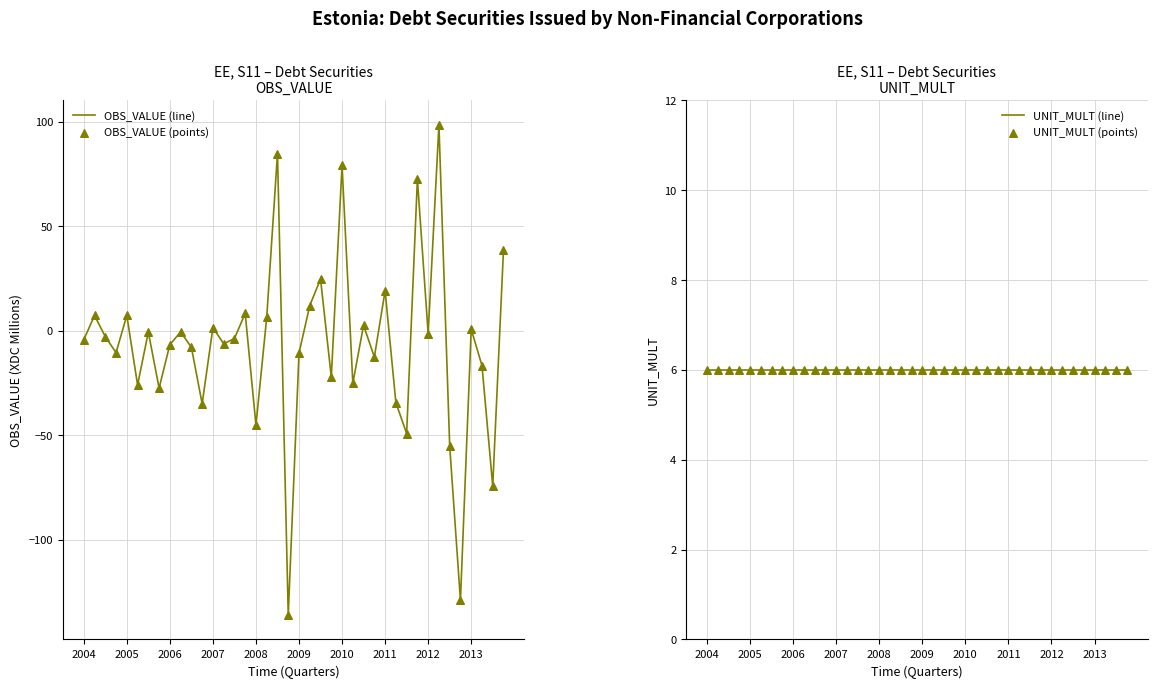

Which series has the largest total across all categories?

UNIT_MULT (line)